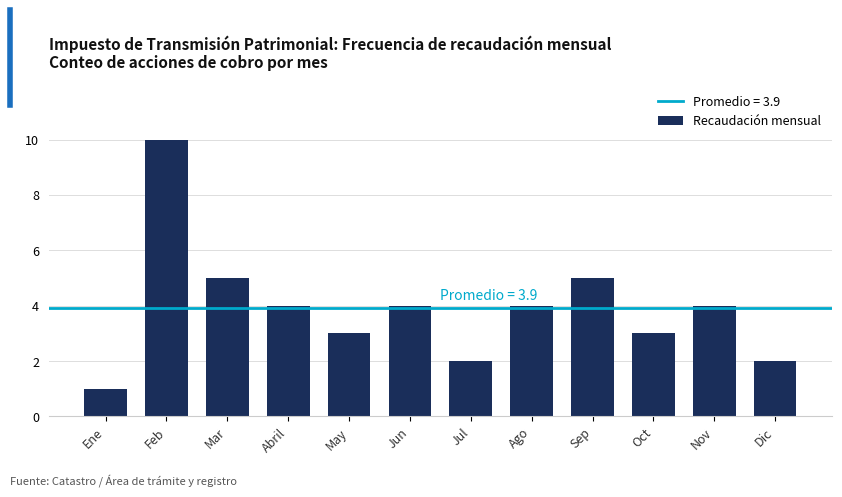

Reading left to right, extract all data points from this chart.

1	10	5	4	3	4	2	4	5	3	4	2